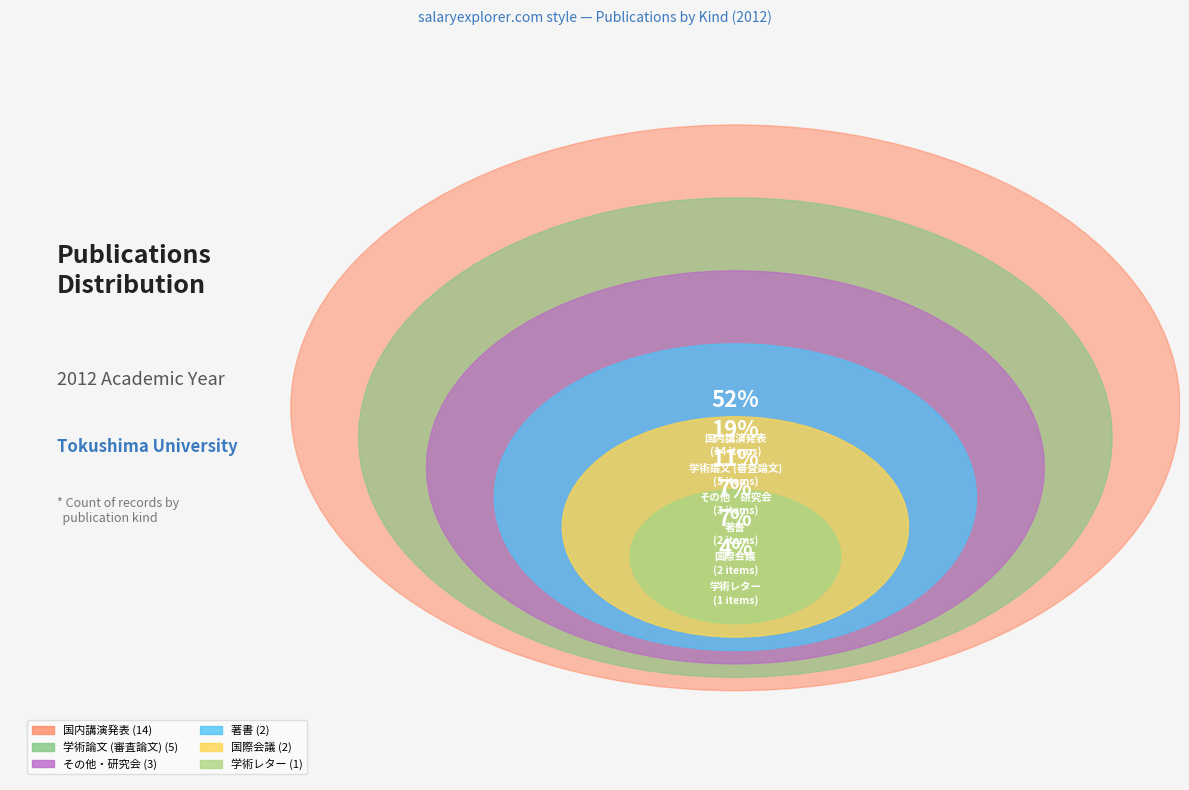

True or false: 学術レター accounts for 19% of the total.

False